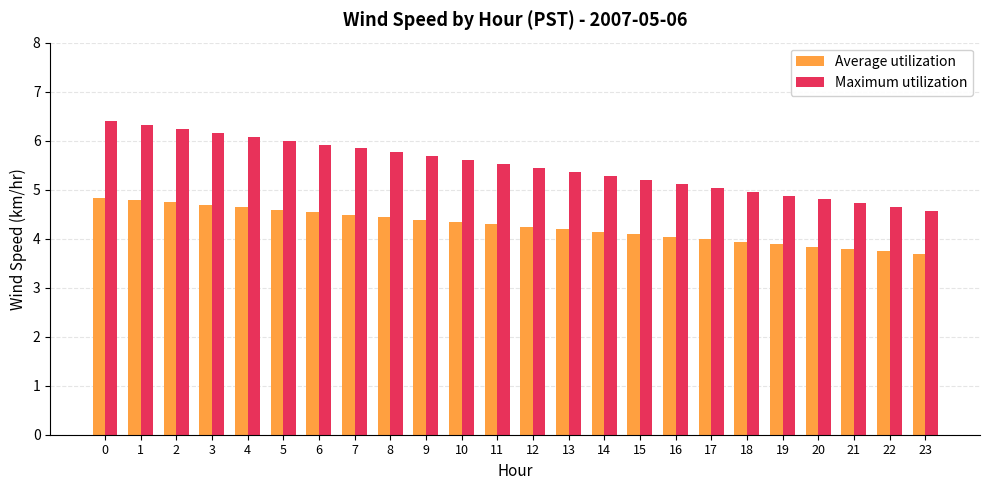

Are the bars horizontal?

No